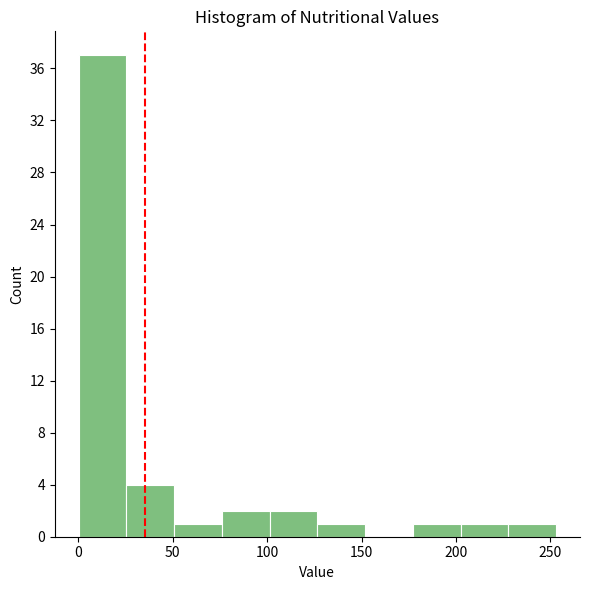

Over which range of the x-axis is the bar tallest?

0 to 25